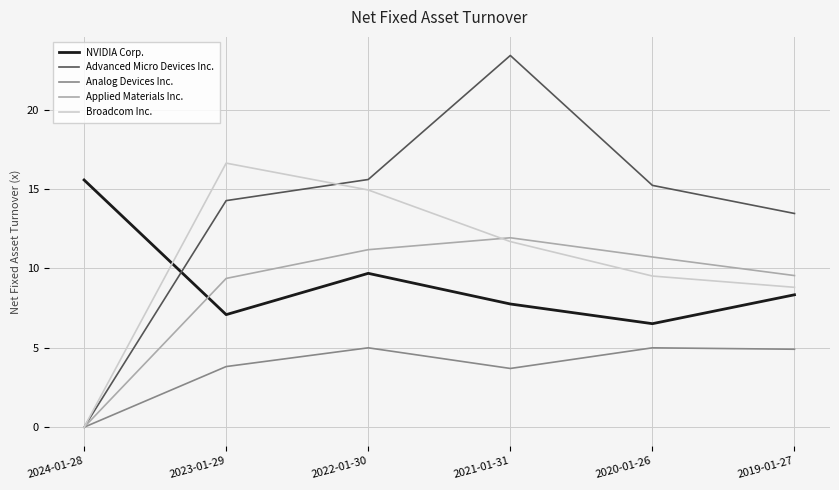

Which series changed the most between 2023-01-29 and 2020-01-26?

Broadcom Inc.